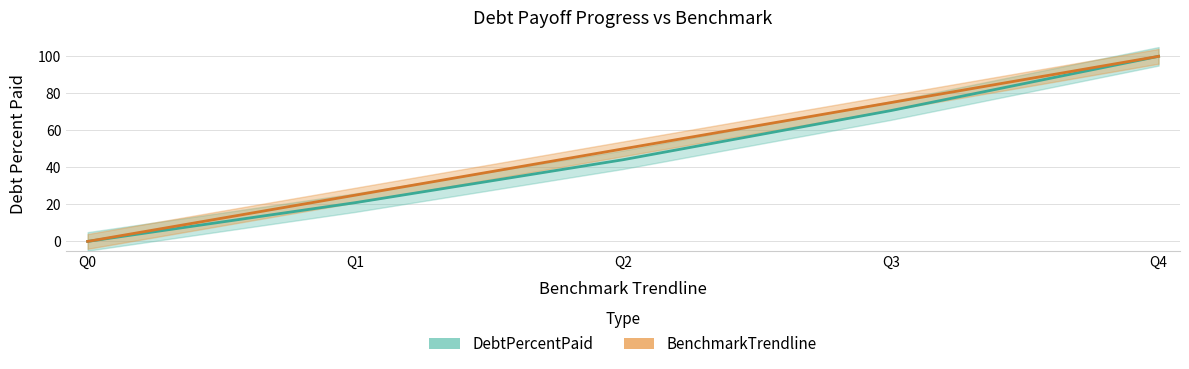

Count the number of data series in this chart.

2